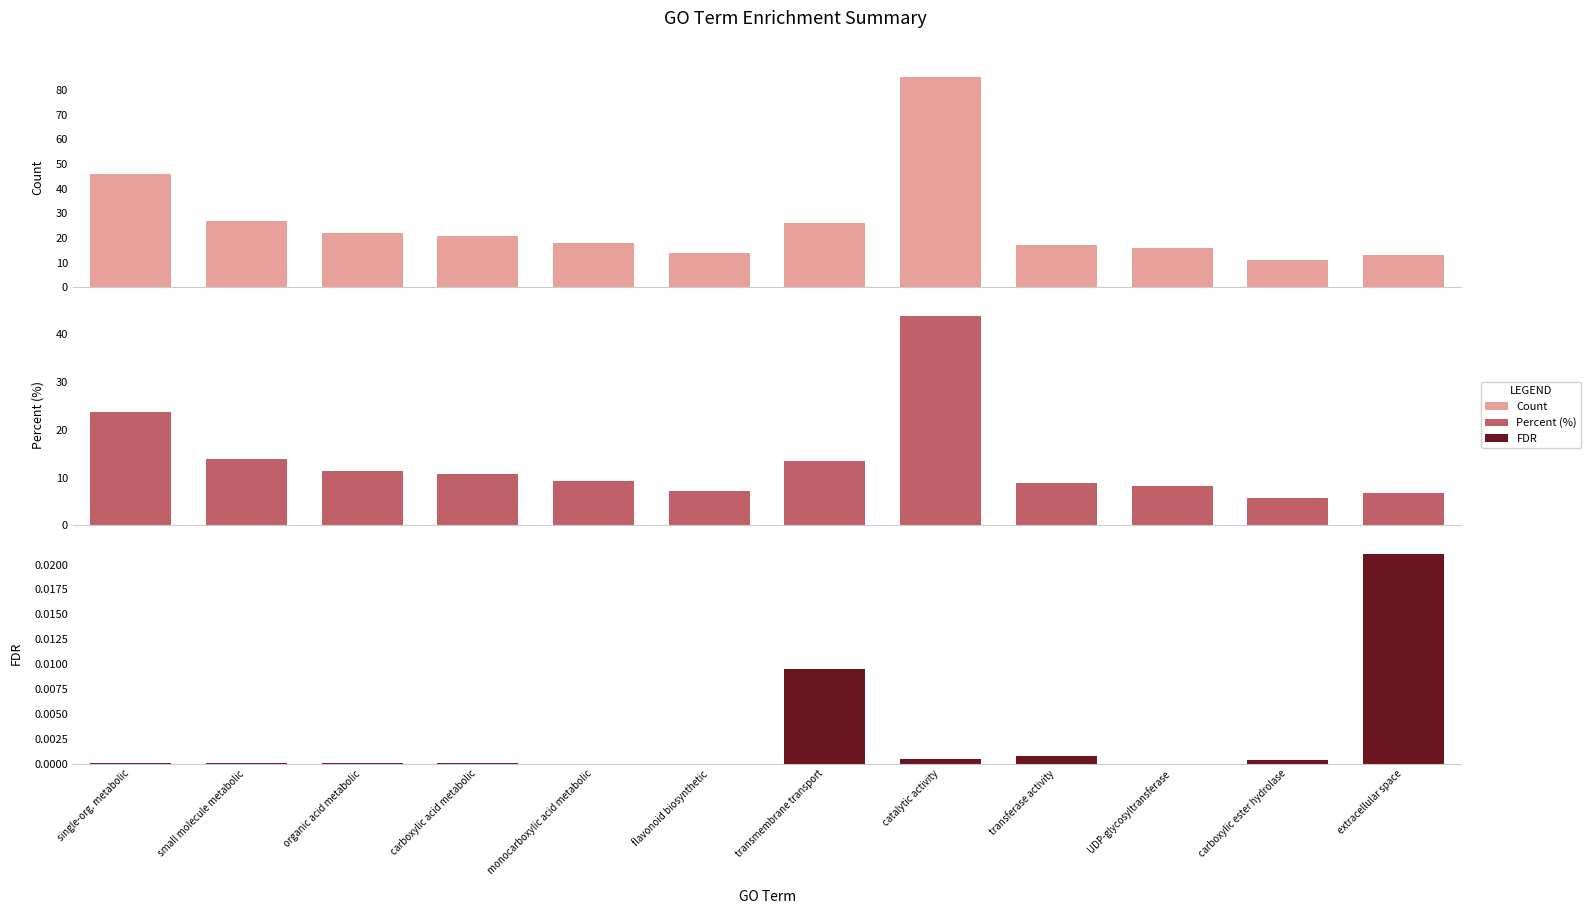

Rank the categories by FDR value from lowest to highest.

flavonoid biosynthetic, monocarboxylic acid metabolic, UDP-glycosyltransferase, single-org. metabolic, organic acid metabolic, carboxylic acid metabolic, small molecule metabolic, carboxylic ester hydrolase, catalytic activity, transferase activity, transmembrane transport, extracellular space